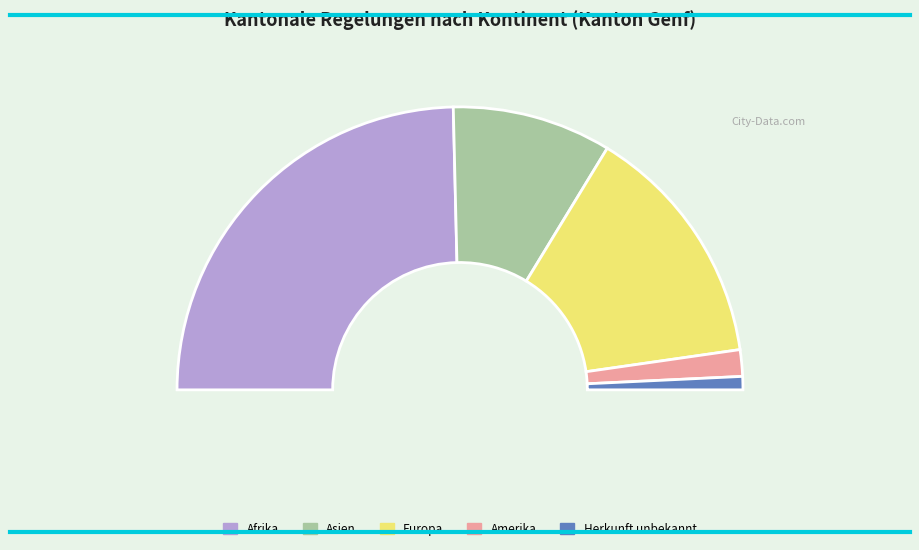

What is the total percentage of Amerika and Herkunft unbekannt?

4.5%